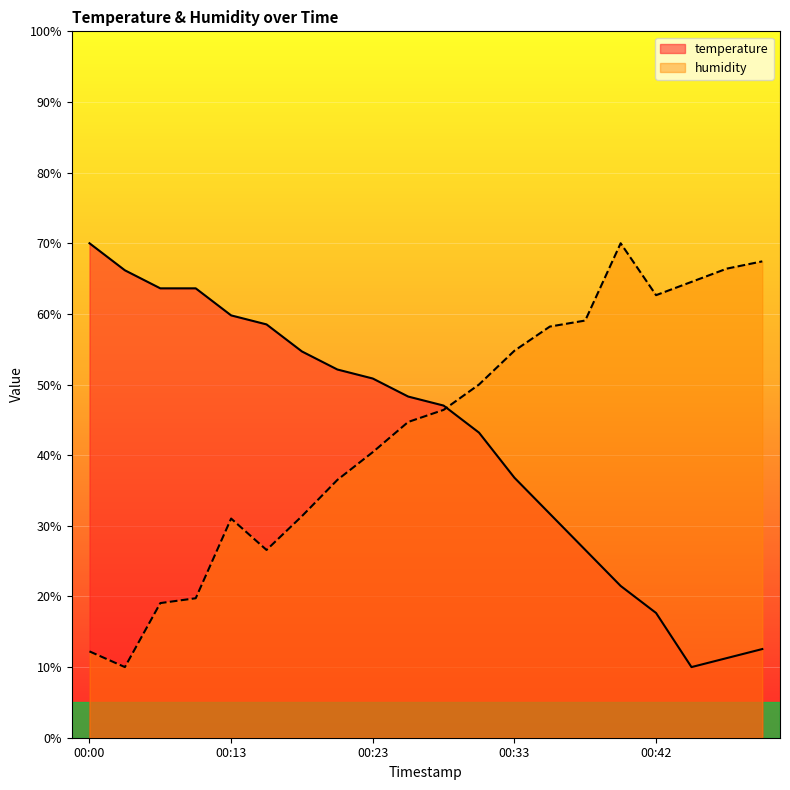

List the series in order of their peak value, lowest first.

temperature, humidity